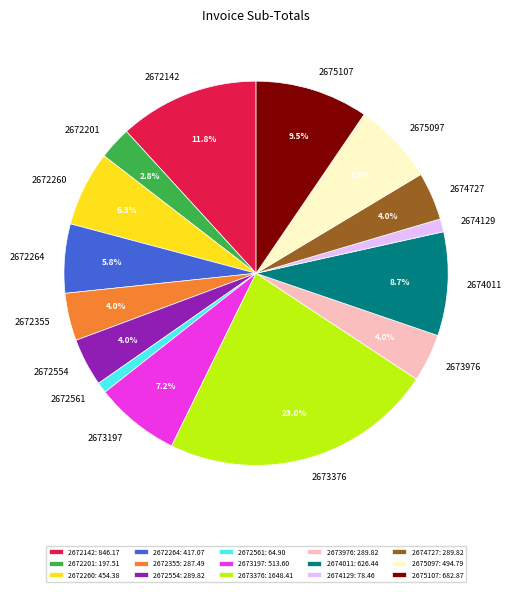

What percentage is NOT represented by 2675107?

90.5%